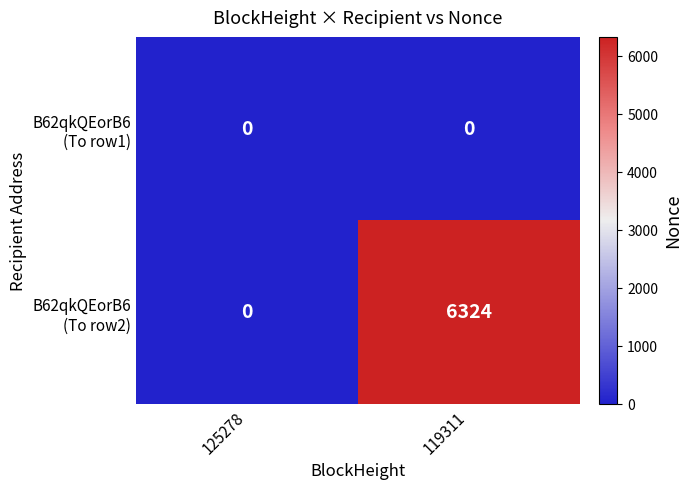

At which category is the sum across all series the highest?

119311